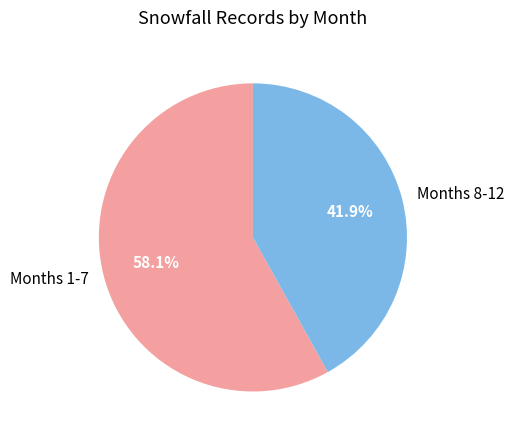

How many segments does this pie chart have?

2